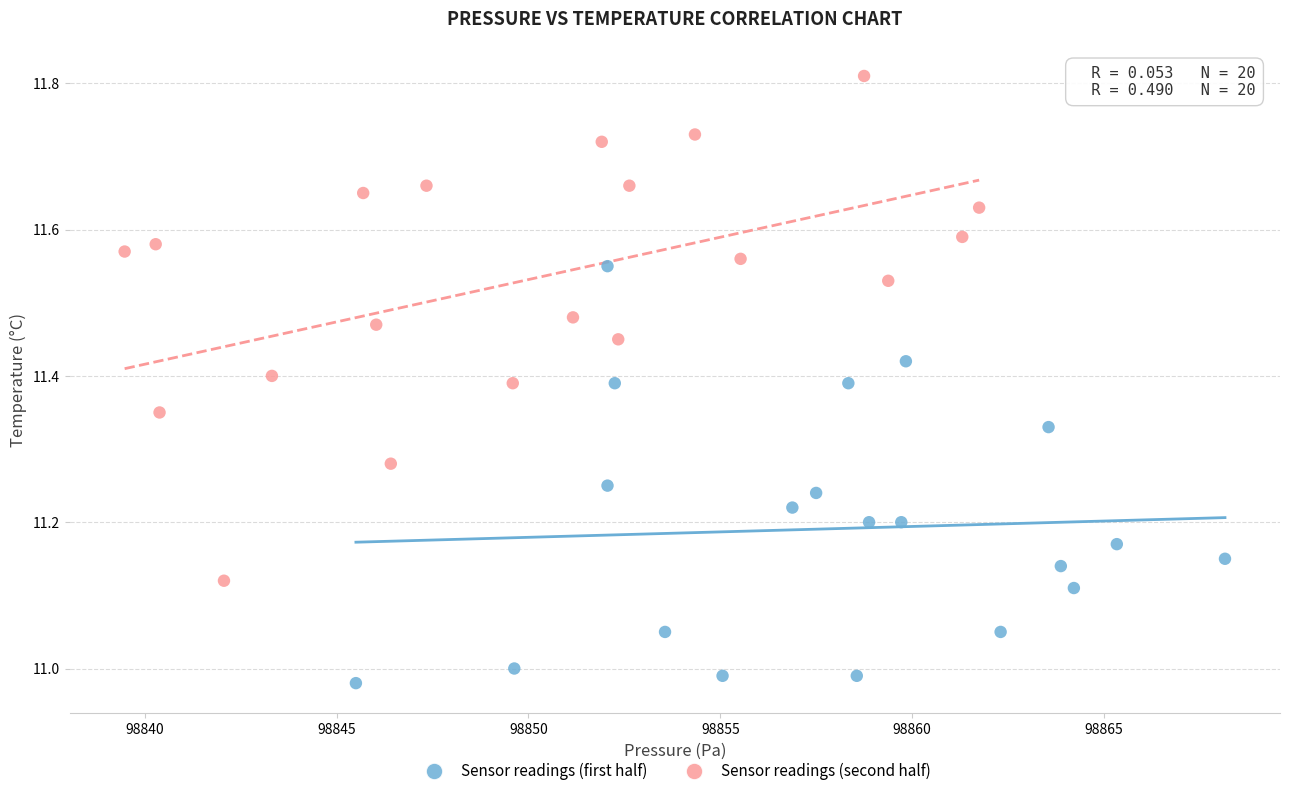

Which series contains the lowest Y value?

Sensor readings (first half)